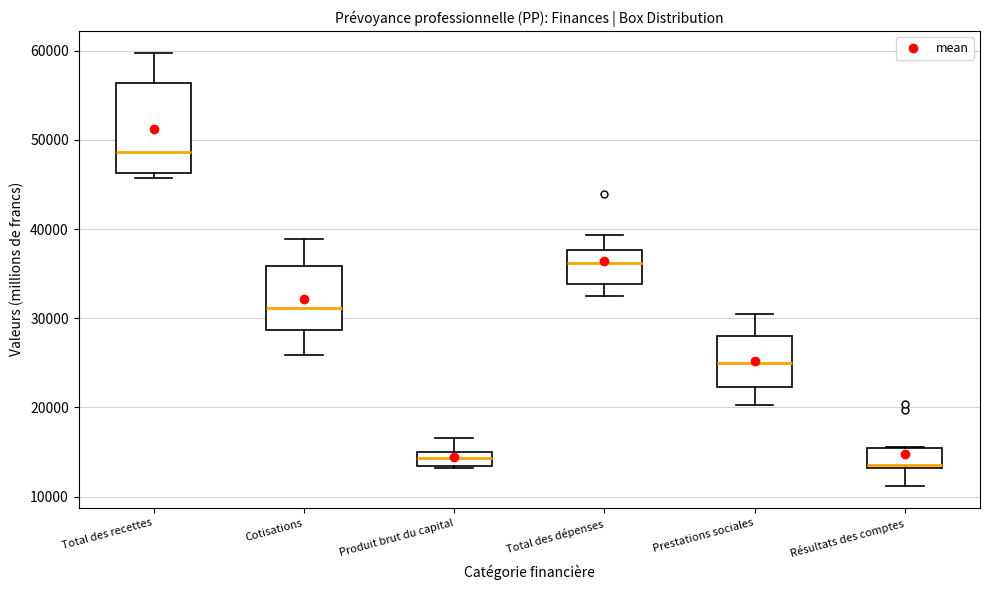

Reading left to right, read every box against the y-axis: the position of its median line, the range the box covers, and the ends of its whiskers. The values are not printed on the chart, so give them approximately, as read against the axis.

Total des recettes: median 49000, box 46000 to 56000, whiskers 46000 (just below the box's lower edge) to 60000
Cotisations: median 31000, box 29000 to 36000, whiskers 26000 to 39000
Produit brut du capital: median 14000, box 13000 to 15000, whiskers 13000 (just below the box's lower edge) to 17000
Total des dépenses: median 36000, box 34000 to 38000, whiskers 32000 to 39000
Prestations sociales: median 25000, box 22000 to 28000, whiskers 20000 to 30000
Résultats des comptes: median 13000, box 13000 to 15000, whiskers 11000 to 16000